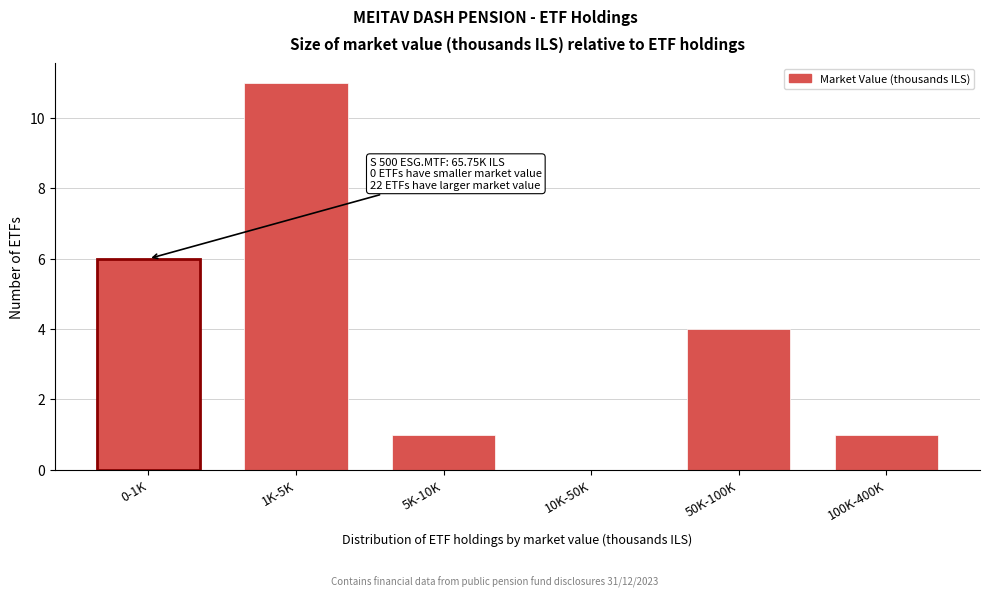

Reading left to right, list all the values displayed in this chart.

0-1K=6	1K-5K=11	5K-10K=1	10K-50K=0	50K-100K=4	100K-400K=1